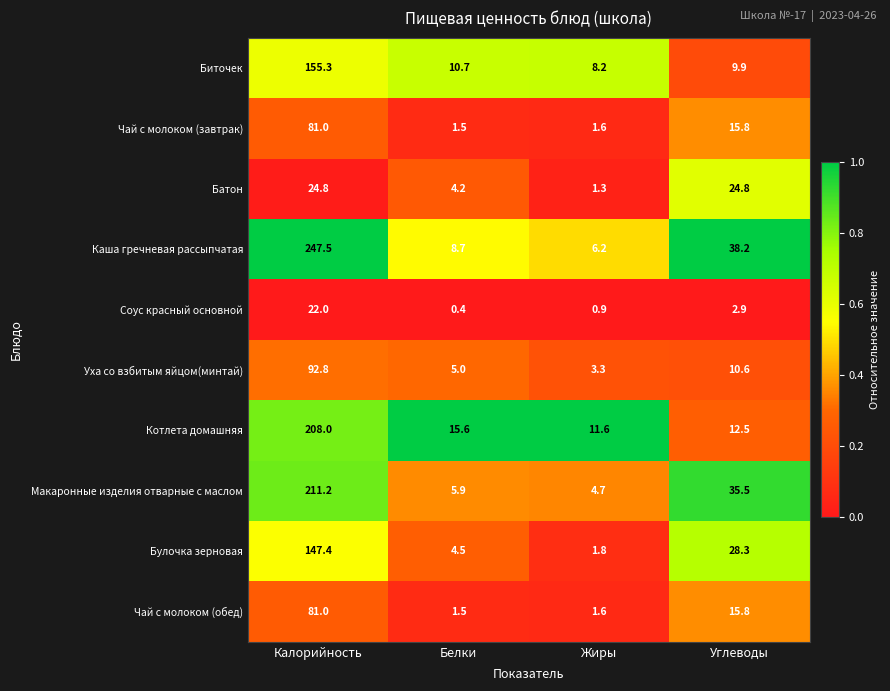

Is the value of Каша гречневая рассыпчатая at Белки greater than the value of Батон at Белки?

Yes